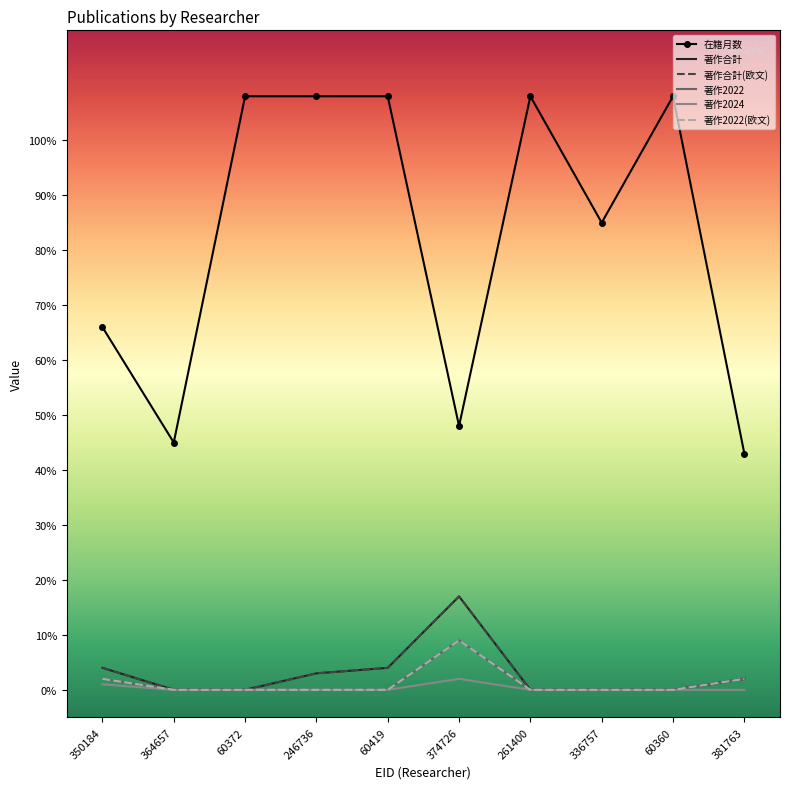

What is the maximum value shown in the chart?

108